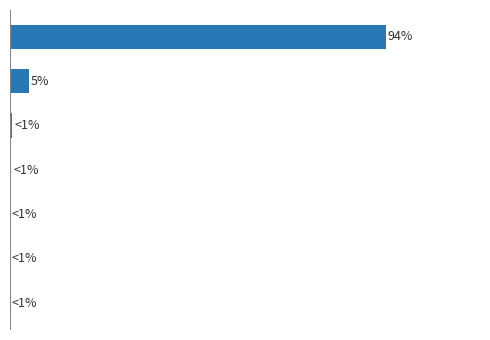

How many distinct data groups are displayed?

1